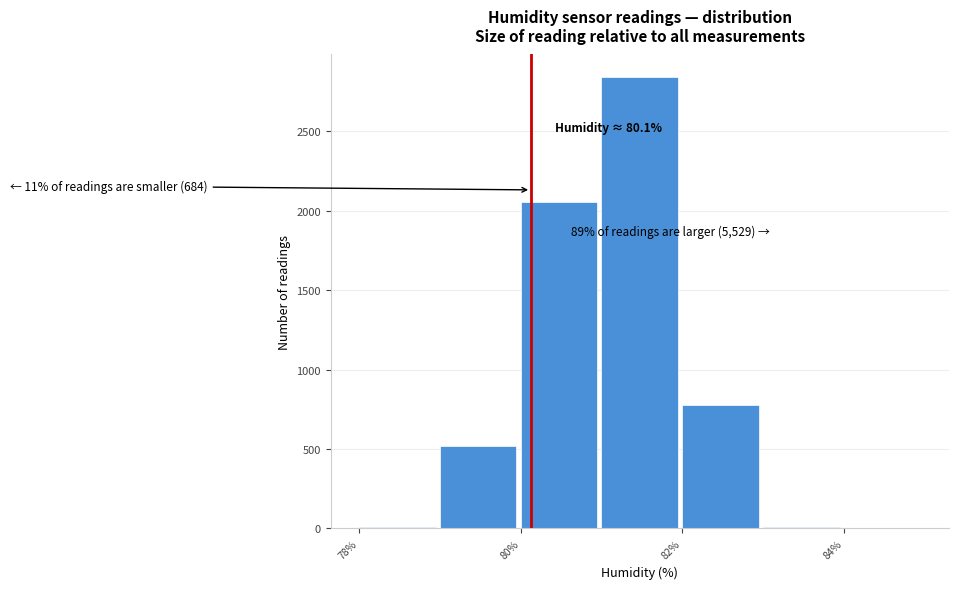

Which range on the x-axis has the tallest bar?

81 to 82